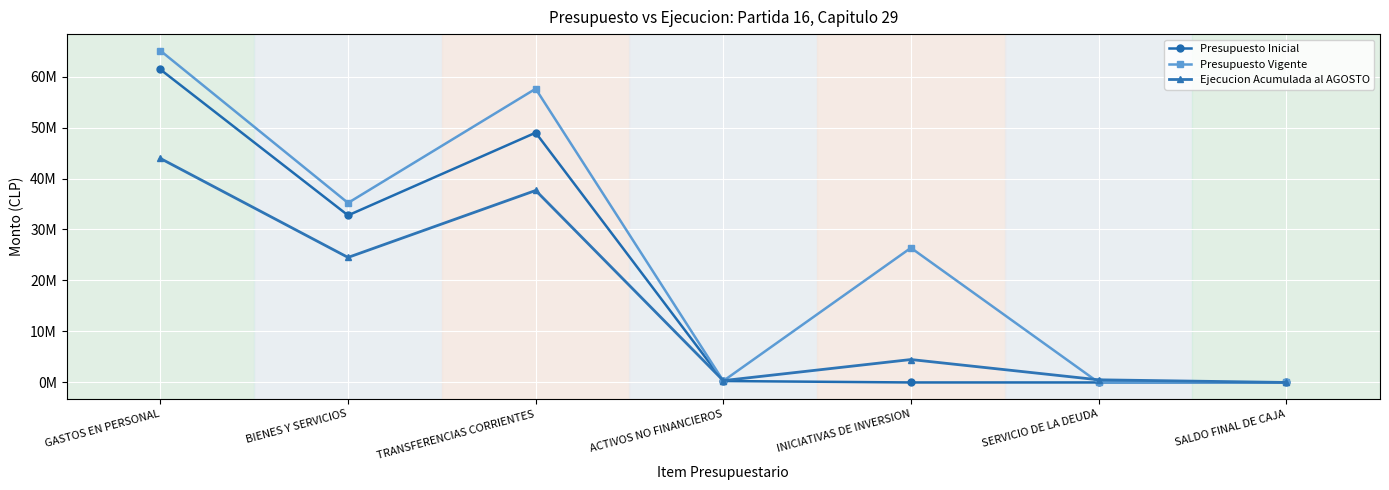

Where does the Presupuesto Inicial series first go above 276988?

GASTOS EN PERSONAL